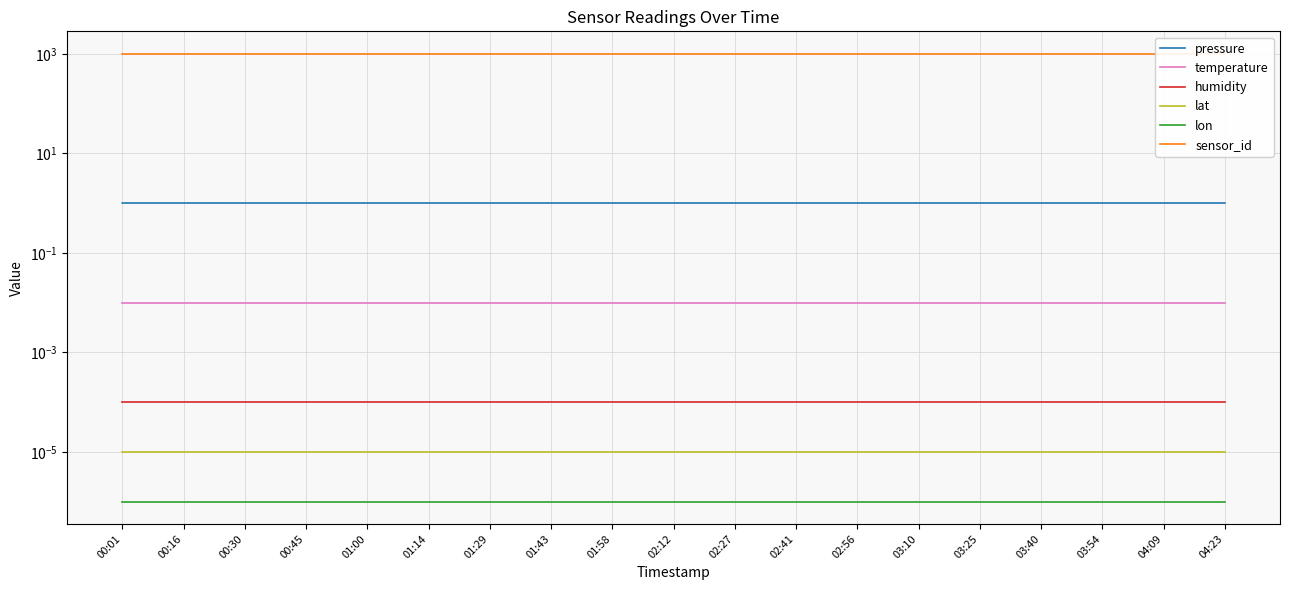

At which label is temperature closest to 0?

00:01